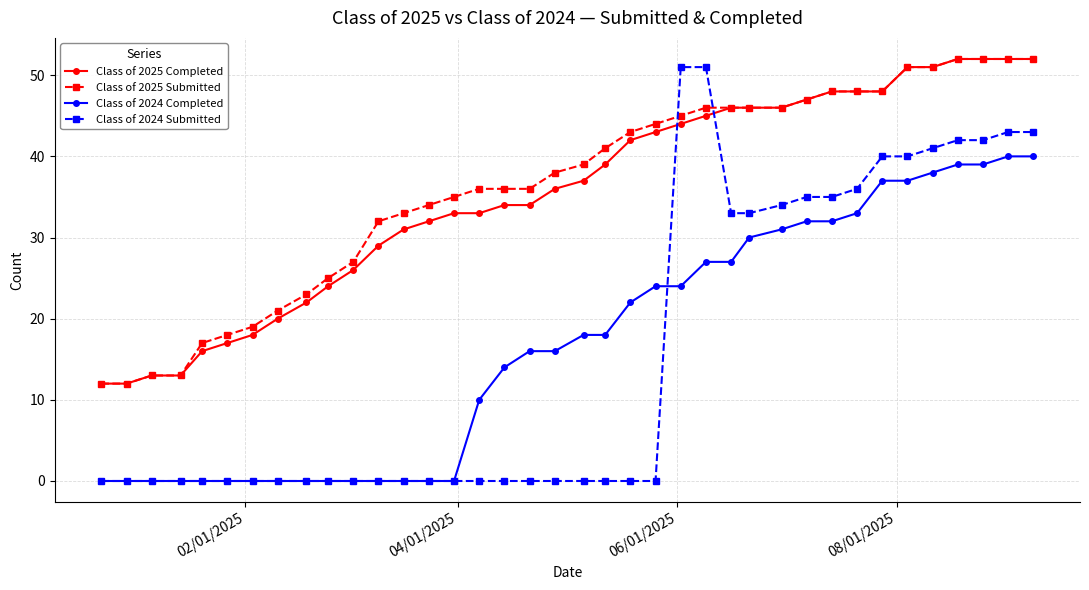

How many data points in Class of 2025 Submitted are less than 39?

19